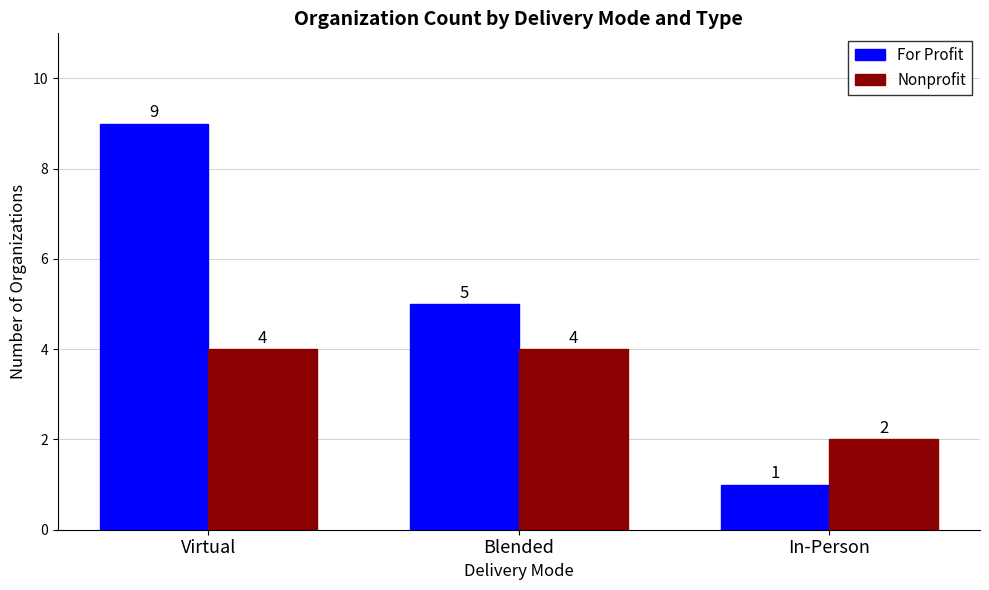

Rank the series by their maximum value, from highest to lowest.

For Profit, Nonprofit